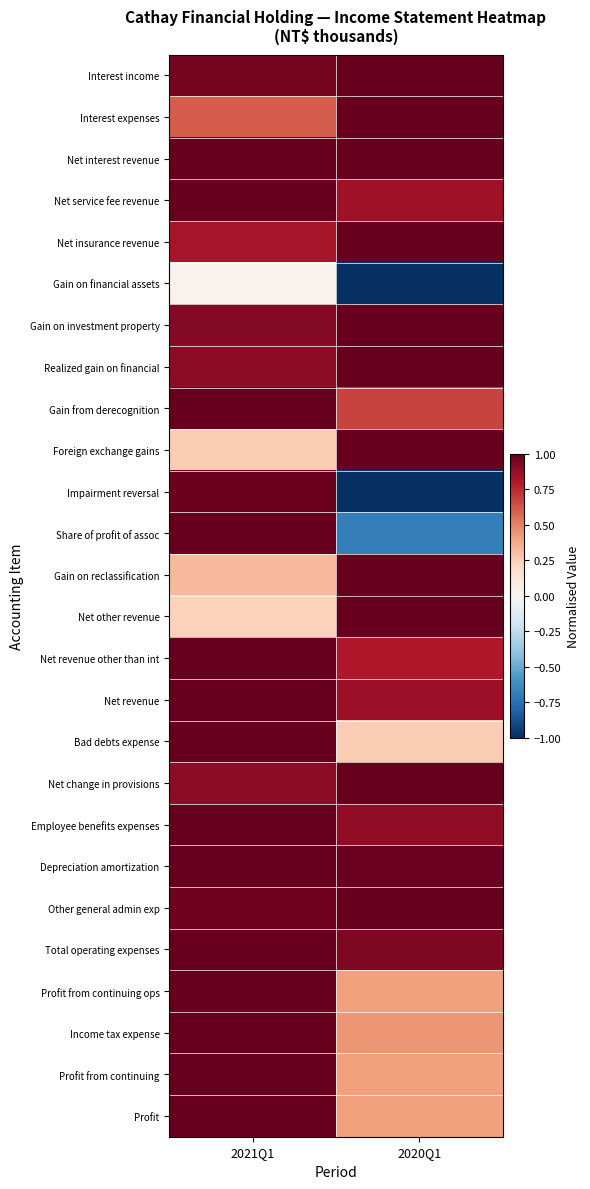

What is the greatest value displayed?

1.0